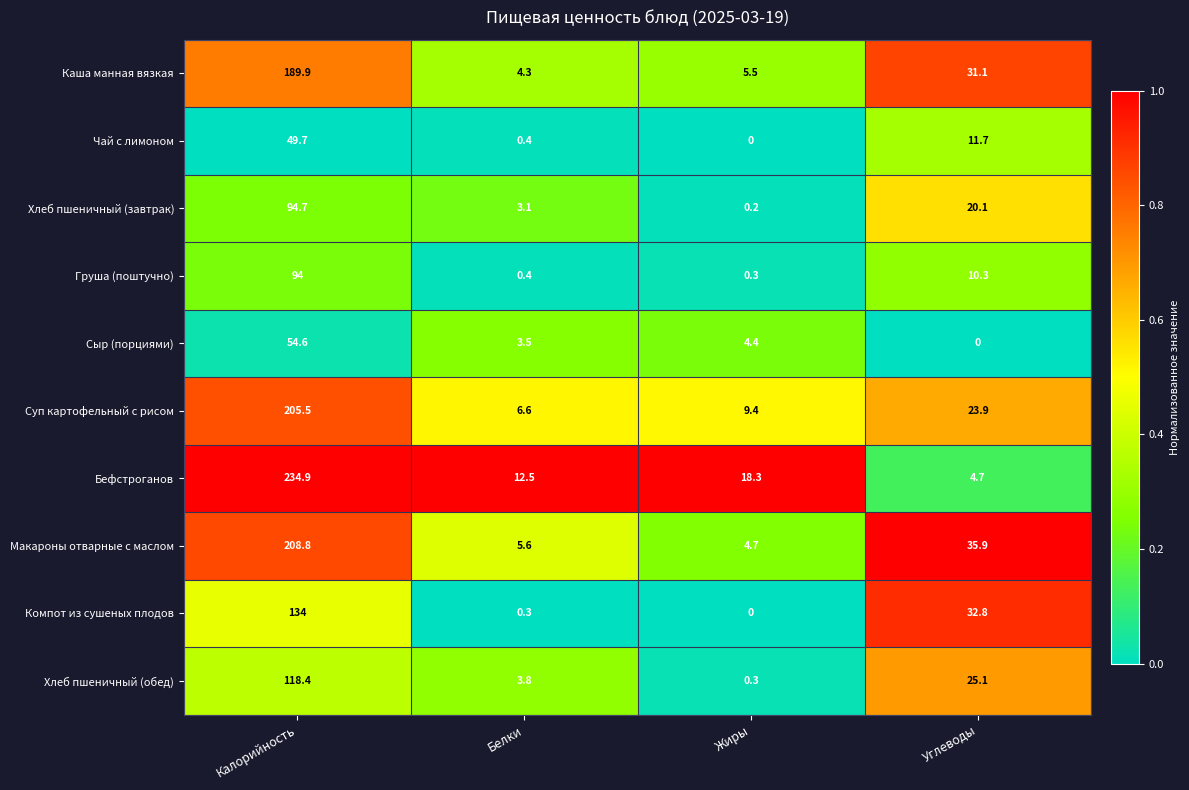

Which series has the largest total across all categories?

Бефстроганов